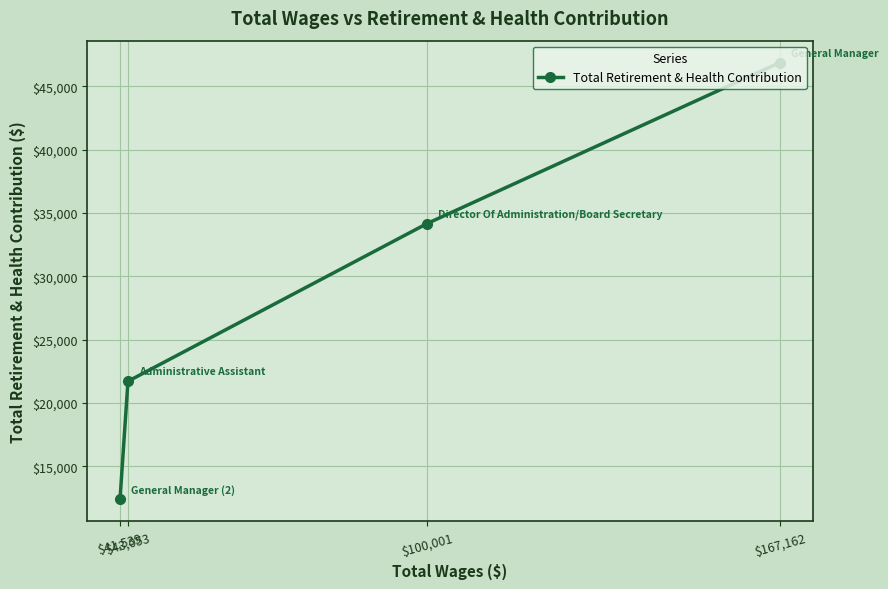

Is it true that the value at $43,053 is 21704?

True